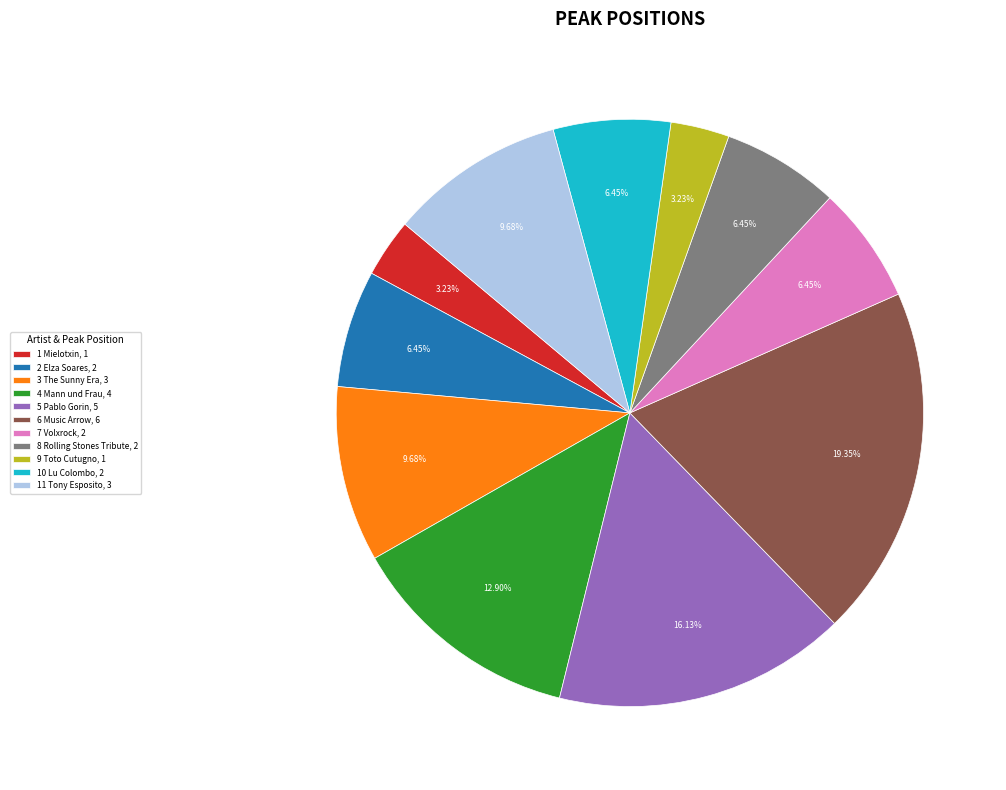

Is the sum of 1 Mielotxin and 10 Lu Colombo greater than half?

No